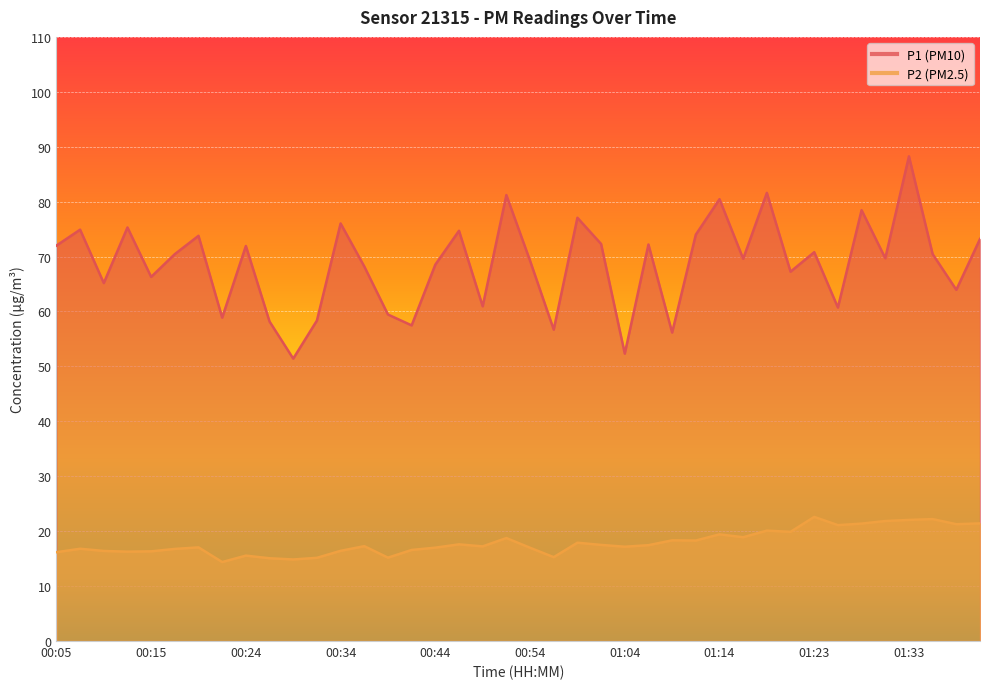

Between 00:56 and 01:26, which is larger?

01:26